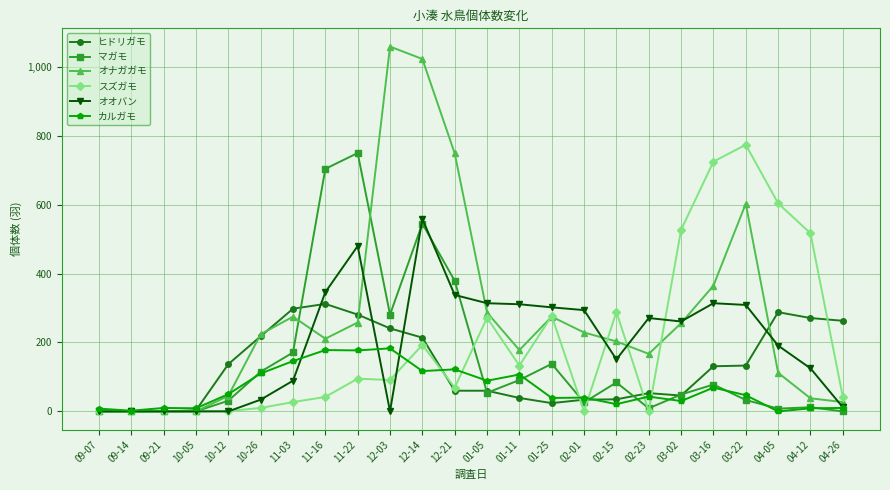

True or false: オオバン has more than 0 interior local peaks.

True